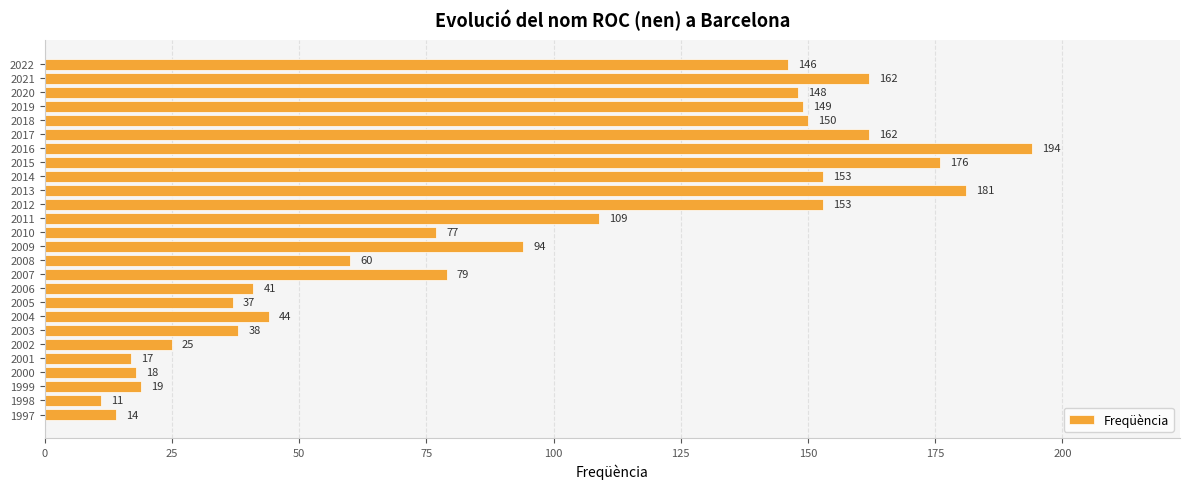

Between 2016 and 2021, which is larger?

2016